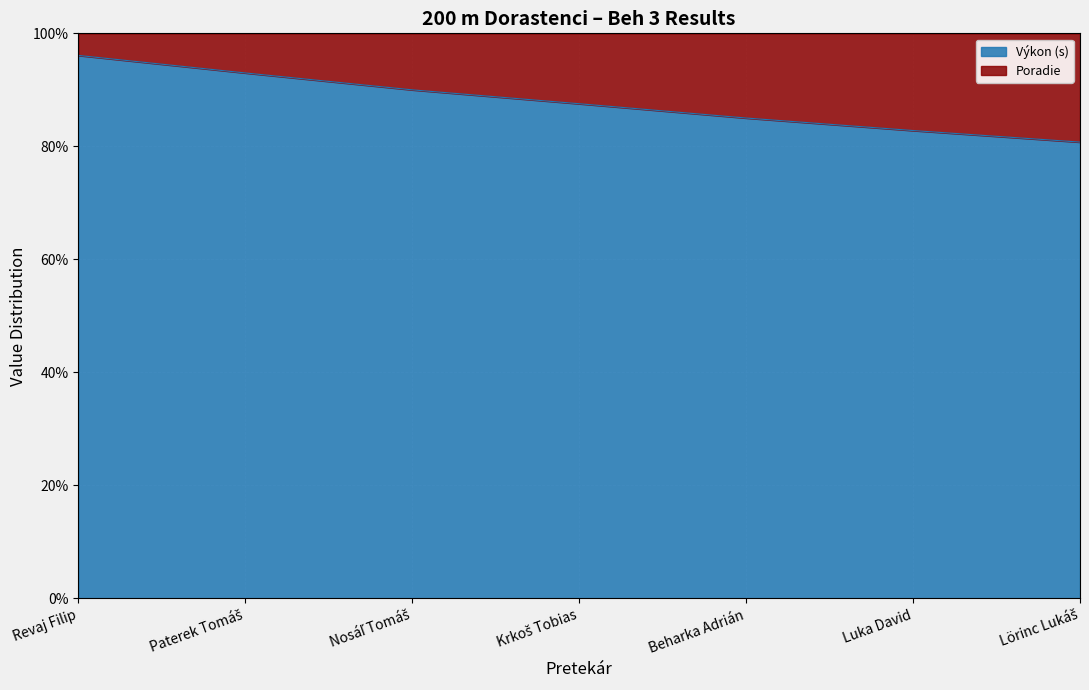

What is the ratio of the value at Revaj Filip to the value at Beharka Adrián?

1.1